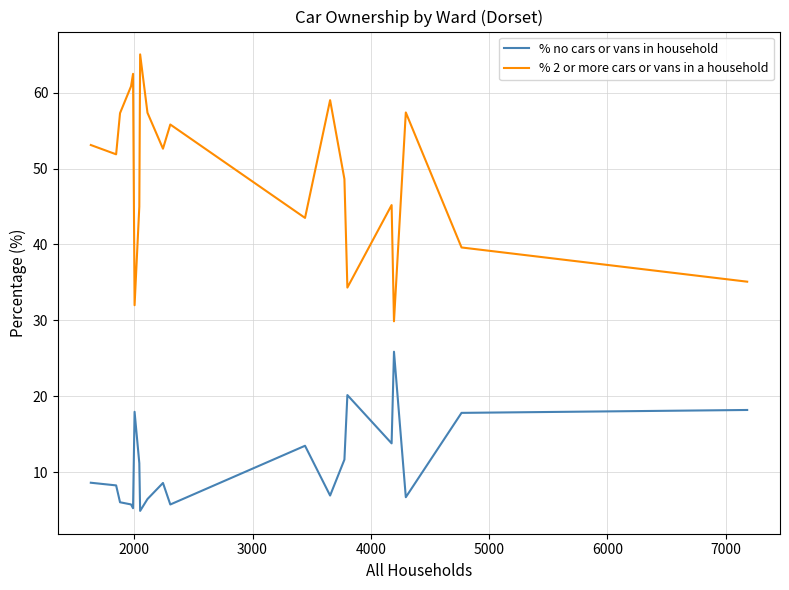

True or false: % no cars or vans in household and % 2 or more cars or vans in a household intersect in this chart.

False